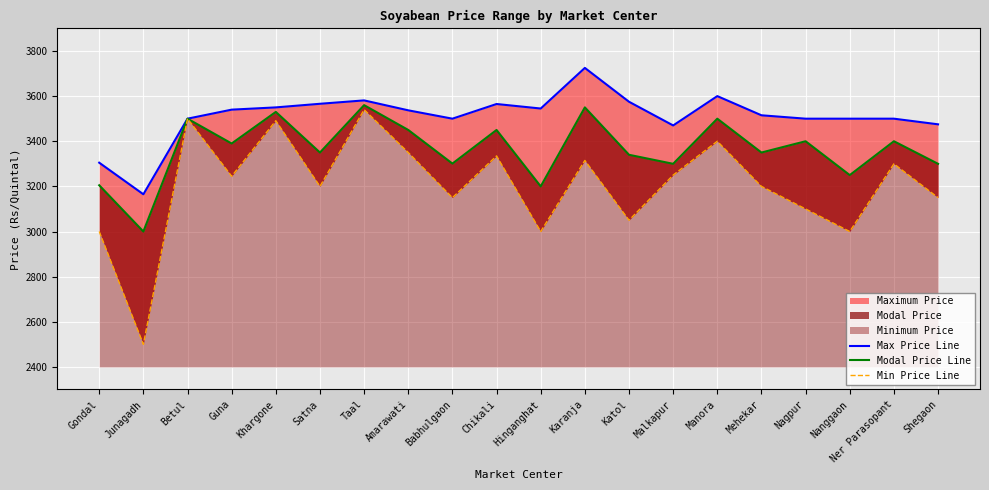

True or false: Max Price Line has more than 2 interior local peaks.

True